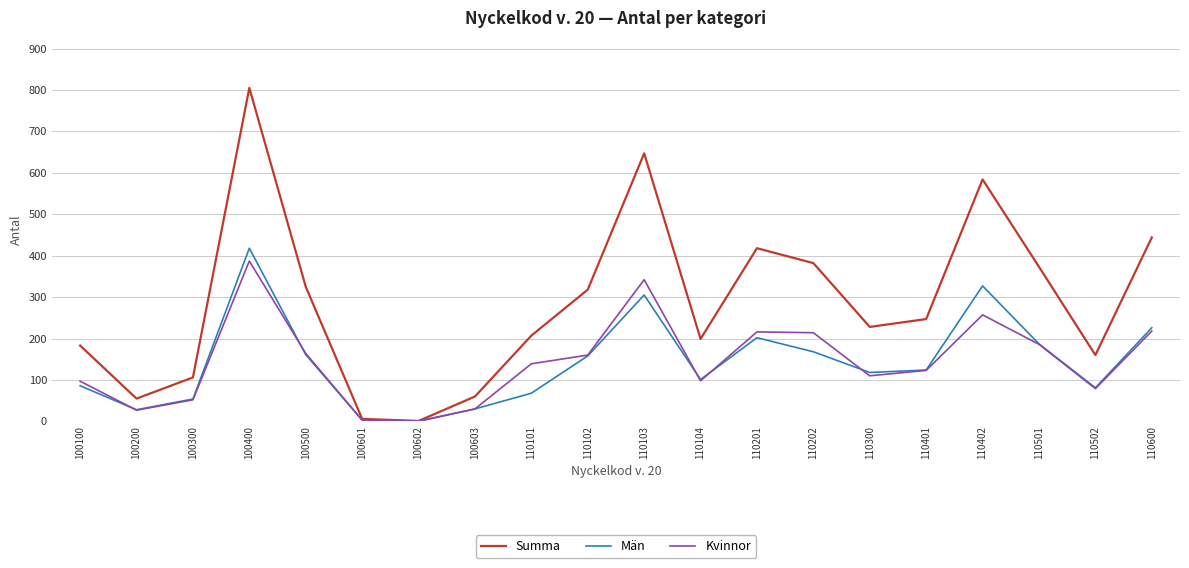

Is it true that Kvinnor equals 592 at 110103?

False